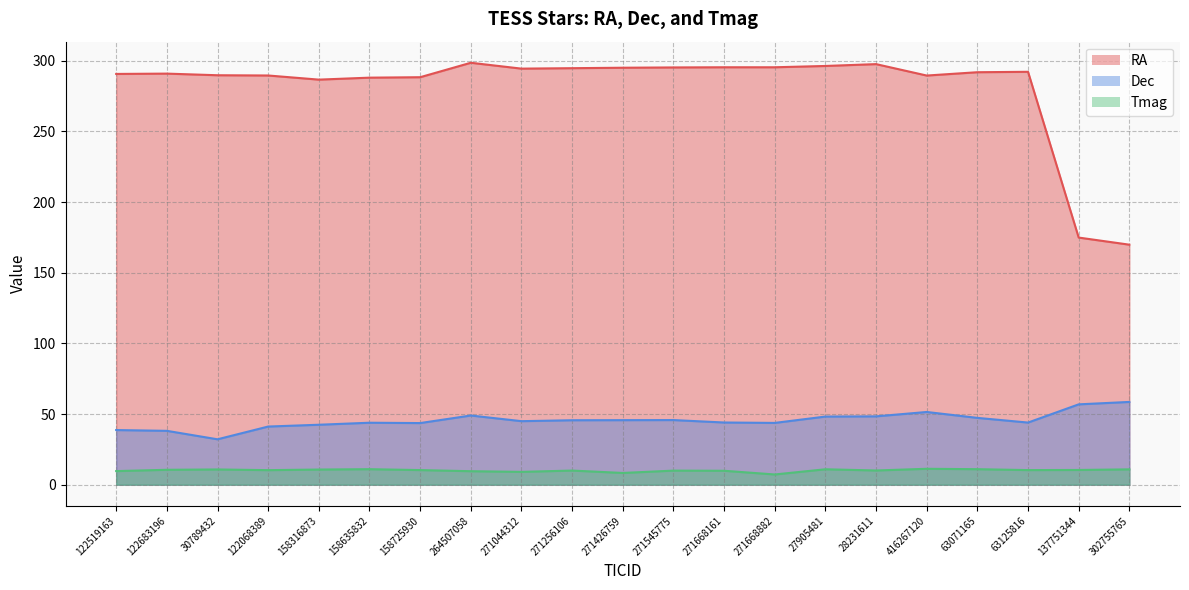

What is the difference between the Dec values at 271545775 and 137751344?

11.1